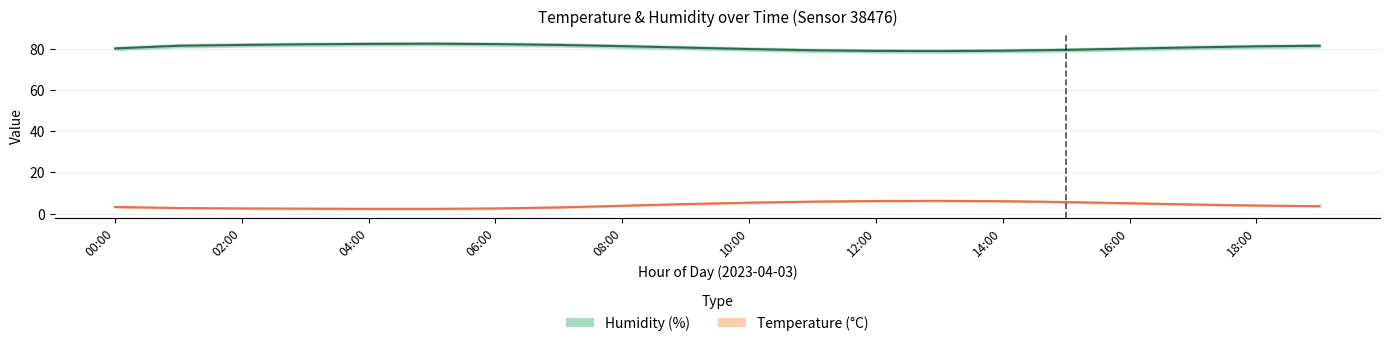

How many data points in humidity are above 81?

10